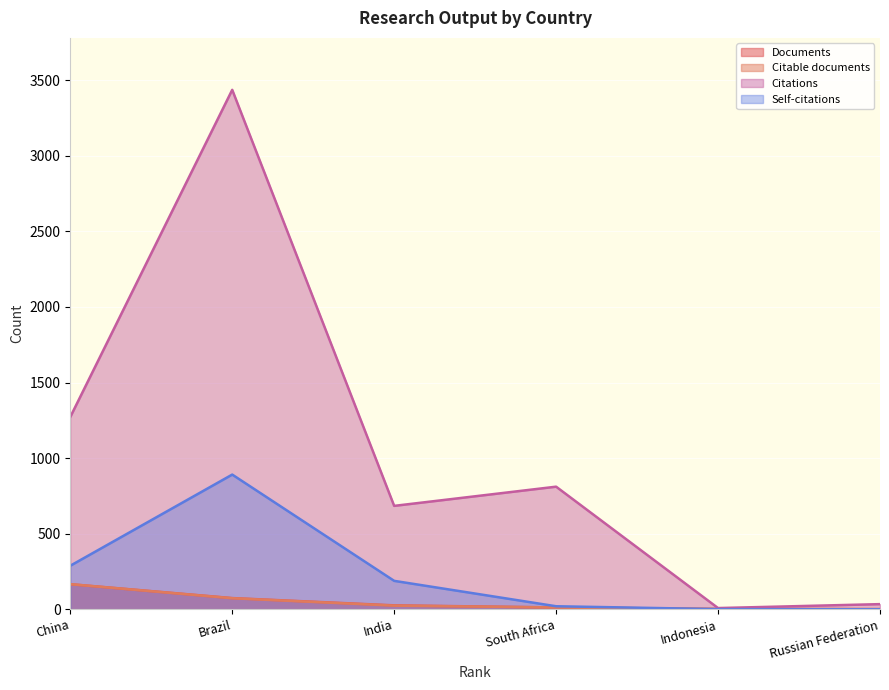

What is the label of the 5th point from the right?

Brazil